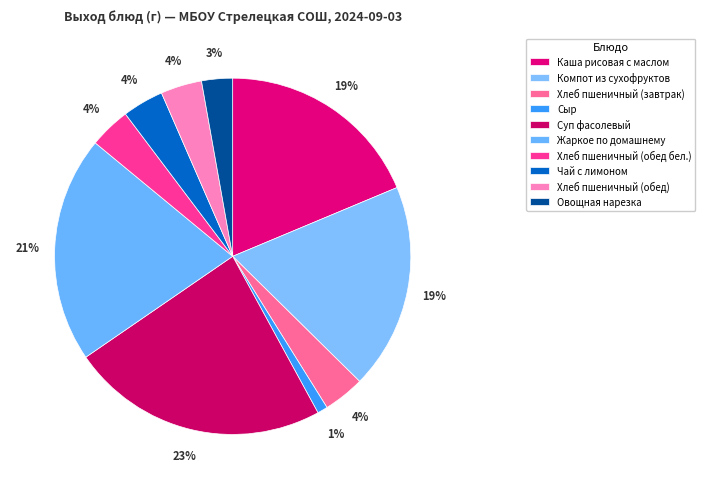

The Сыр slice represents 1% of the pie. True or false?

True